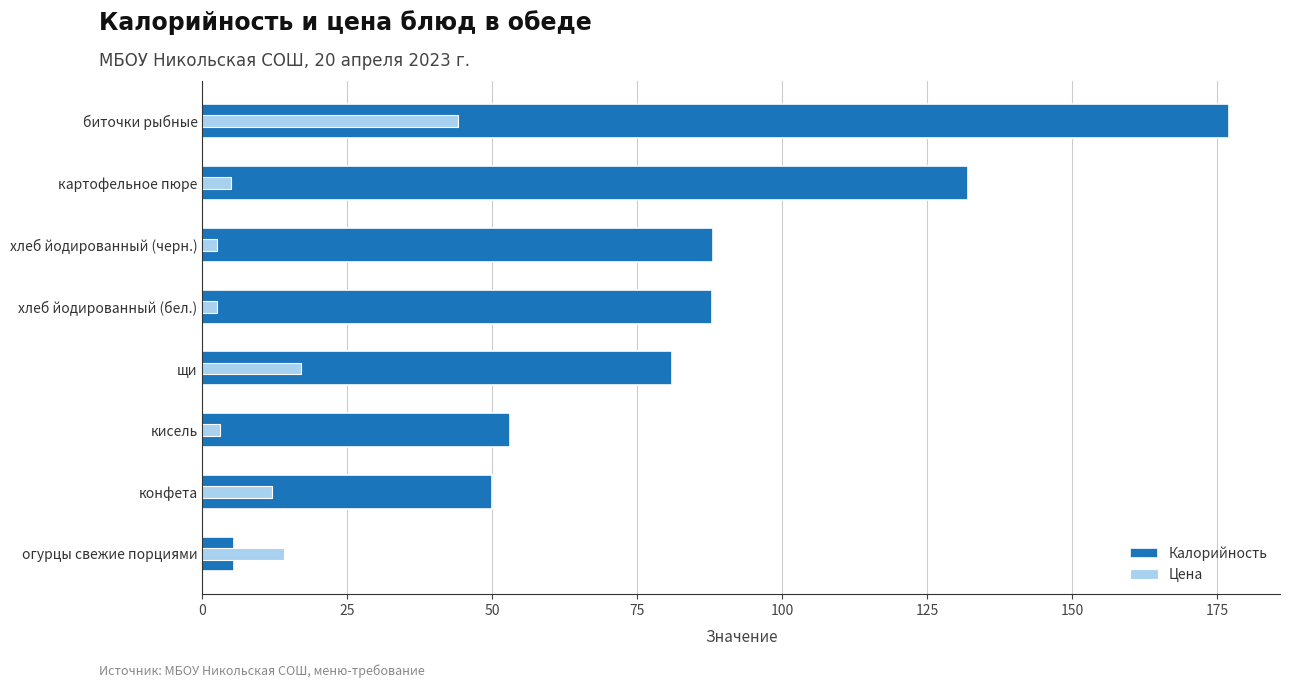

Reading left to right, what are all the values shown in this chart?

Калорийность: 0=5.5	25=50.0	50=53.0	75=81.0	100=87.9	125=88.0	150=132.0	175=177.0
Цена: 0=14.0	25=12.0	50=3.0	75=17.0	100=2.5	125=2.5	150=5.0	175=44.0